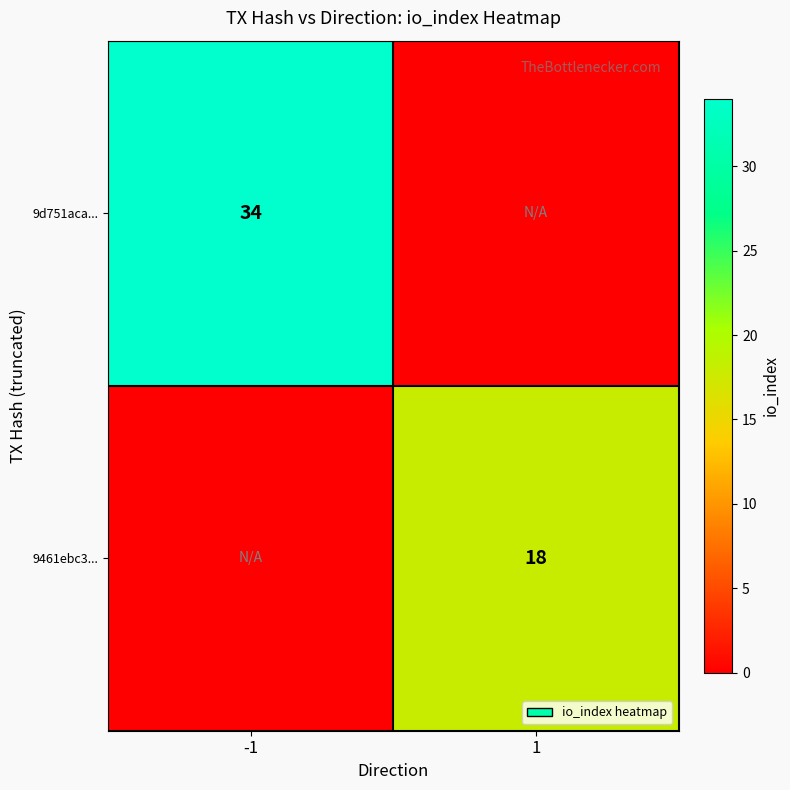

Is it true that 9d751aca... equals 11 at -1?

False